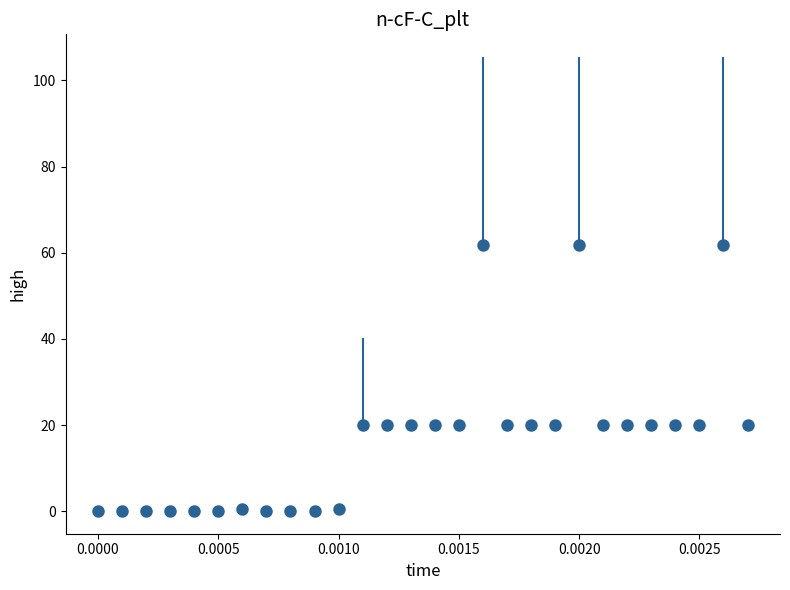

What is the difference between the maximum and minimum values?

61.7